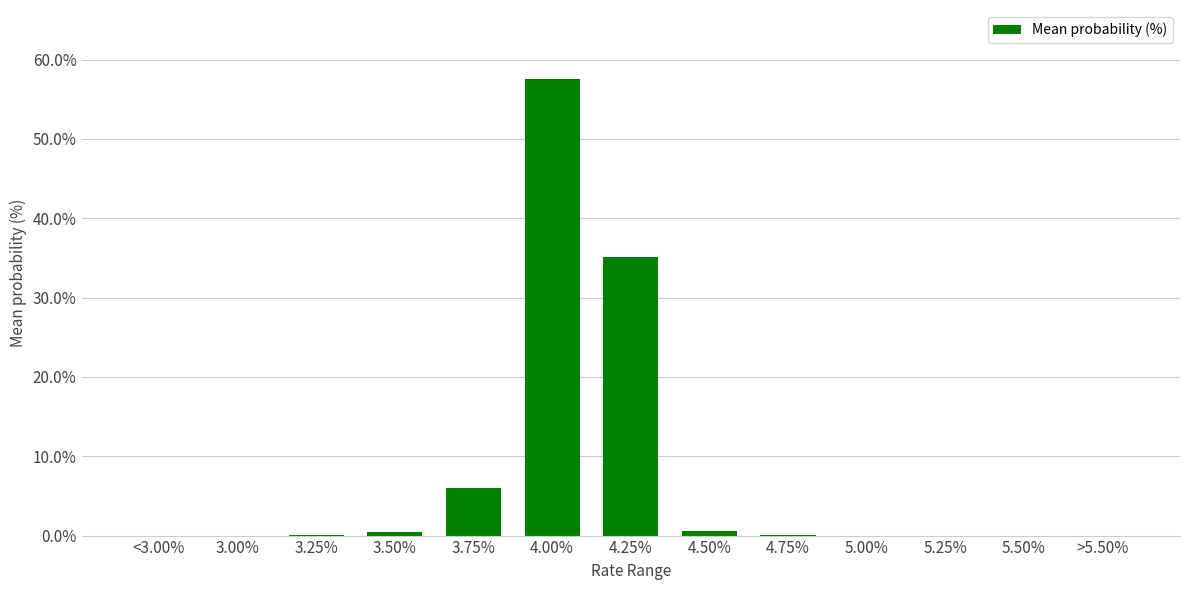

Count the number of categories in the chart.

13